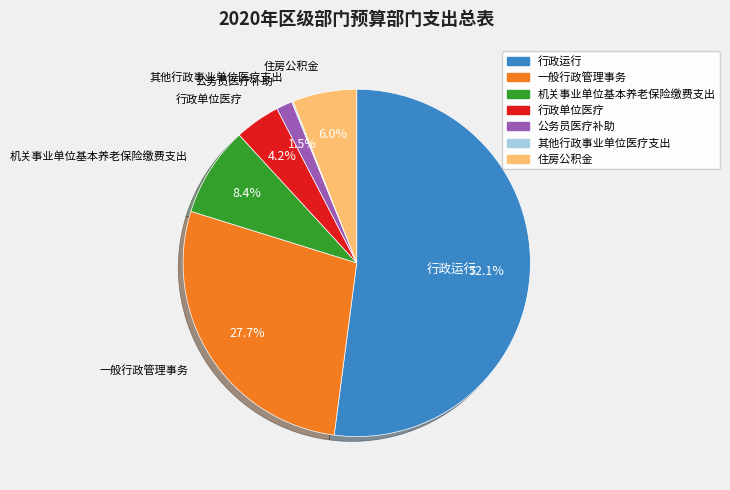

What percentage do 住房公积金 and 一般行政管理事务 together represent?

33.7%